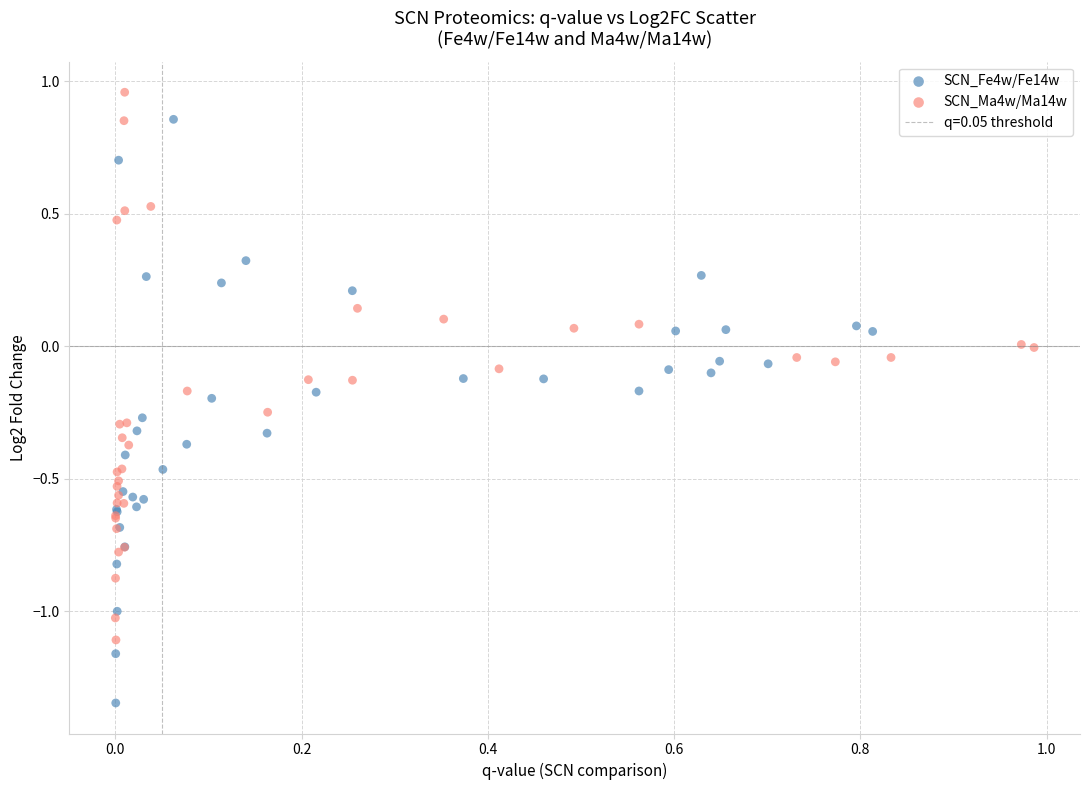

Which series reaches the minimum Y coordinate?

SCN_Fe4w/Fe14w